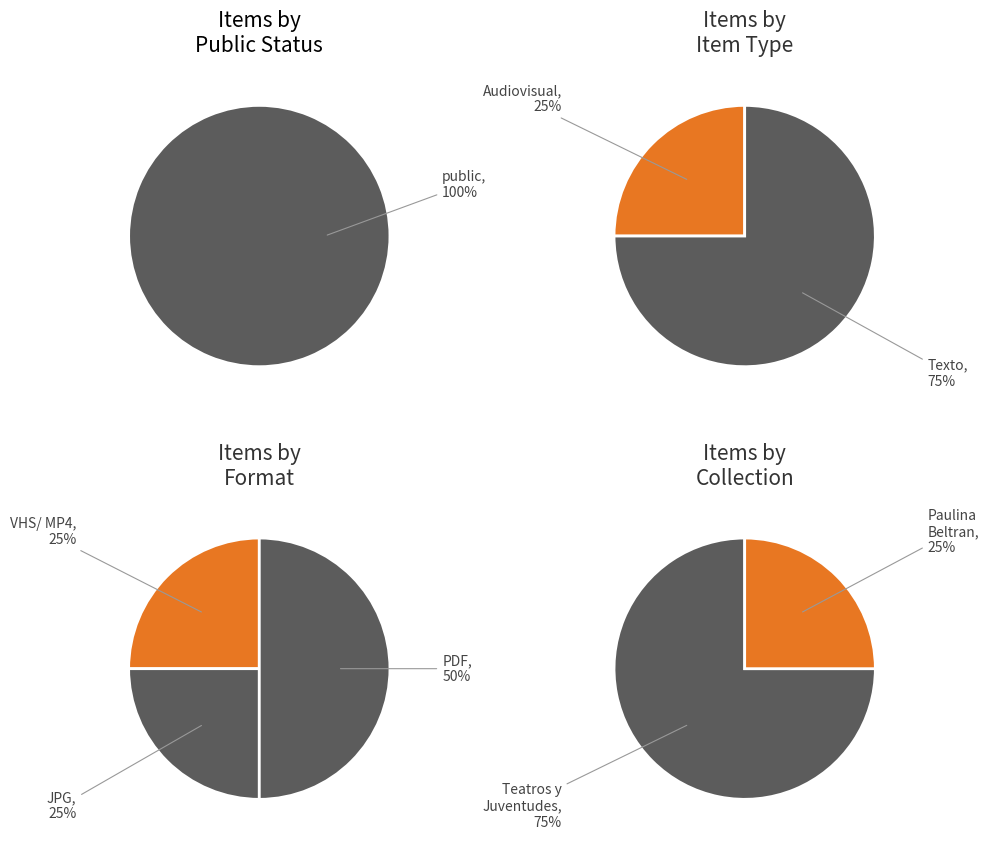

Which series has the largest range (max minus min)?

public